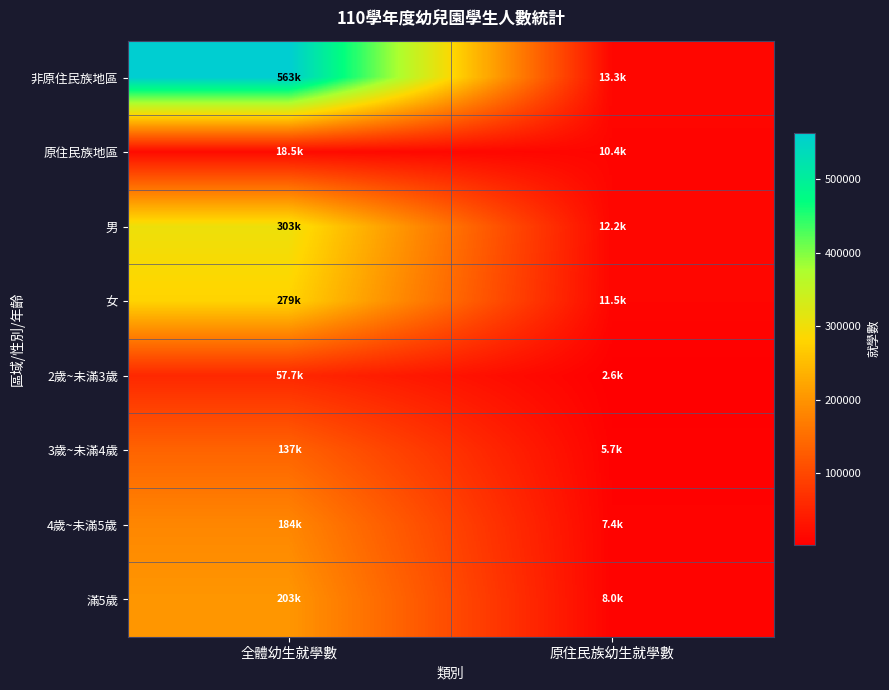

Reading right to left, extract all data points from this chart.

非原住民族地區: 原住民族幼生就學數=13327.6	全體幼生就學數=563416.7
原住民族地區: 原住民族幼生就學數=10411.4	全體幼生就學數=18504.3
男: 原住民族幼生就學數=12223.0	全體幼生就學數=303134.0
女: 原住民族幼生就學數=11512.0	全體幼生就學數=278787.0
2歲~未滿3歲: 原住民族幼生就學數=2583.8	全體幼生就學數=57705.0
3歲~未滿4歲: 原住民族幼生就學數=5709.0	全體幼生就學數=137400.0
4歲~未滿5歲: 原住民族幼生就學數=7411.7	全體幼生就學數=183507.0
滿5歲: 原住民族幼生就學數=8034.6	全體幼生就學數=203309.0